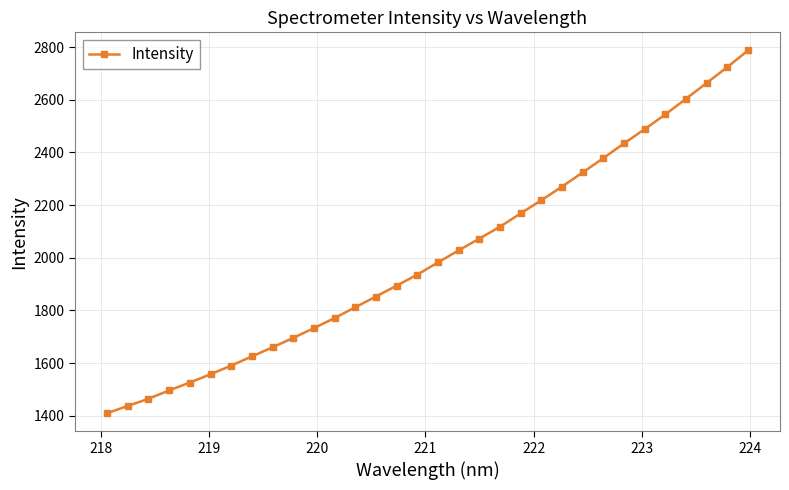

What is the sum of all values?

64275.1